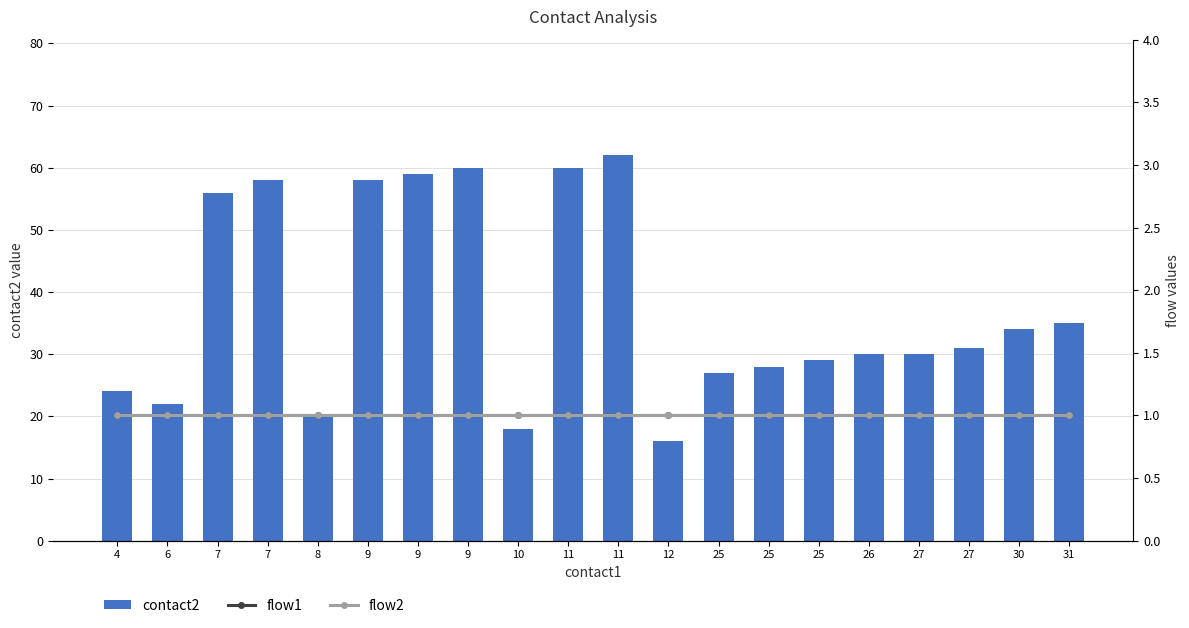

What value does the flow2 series have at 4?

1